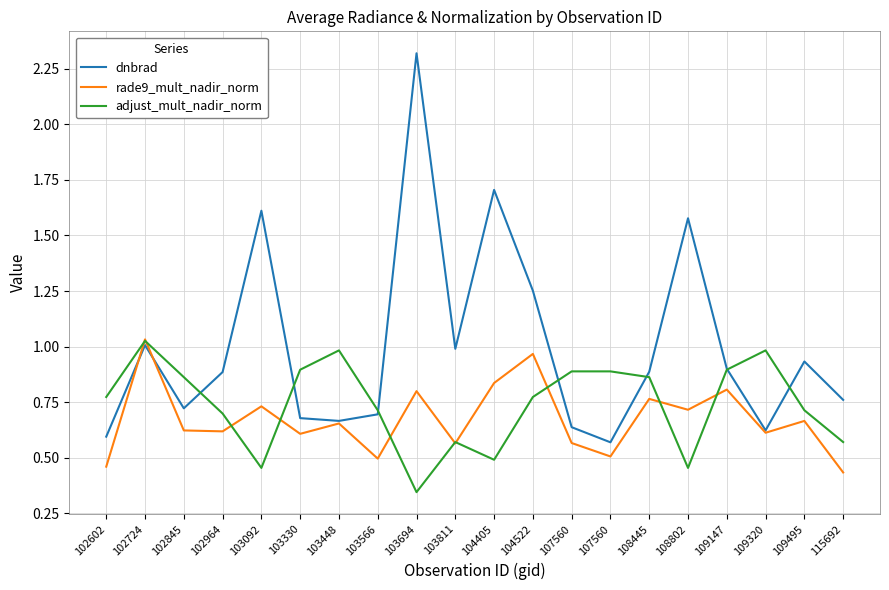

What is the spread (max minus min) of values at 103566?

0.2